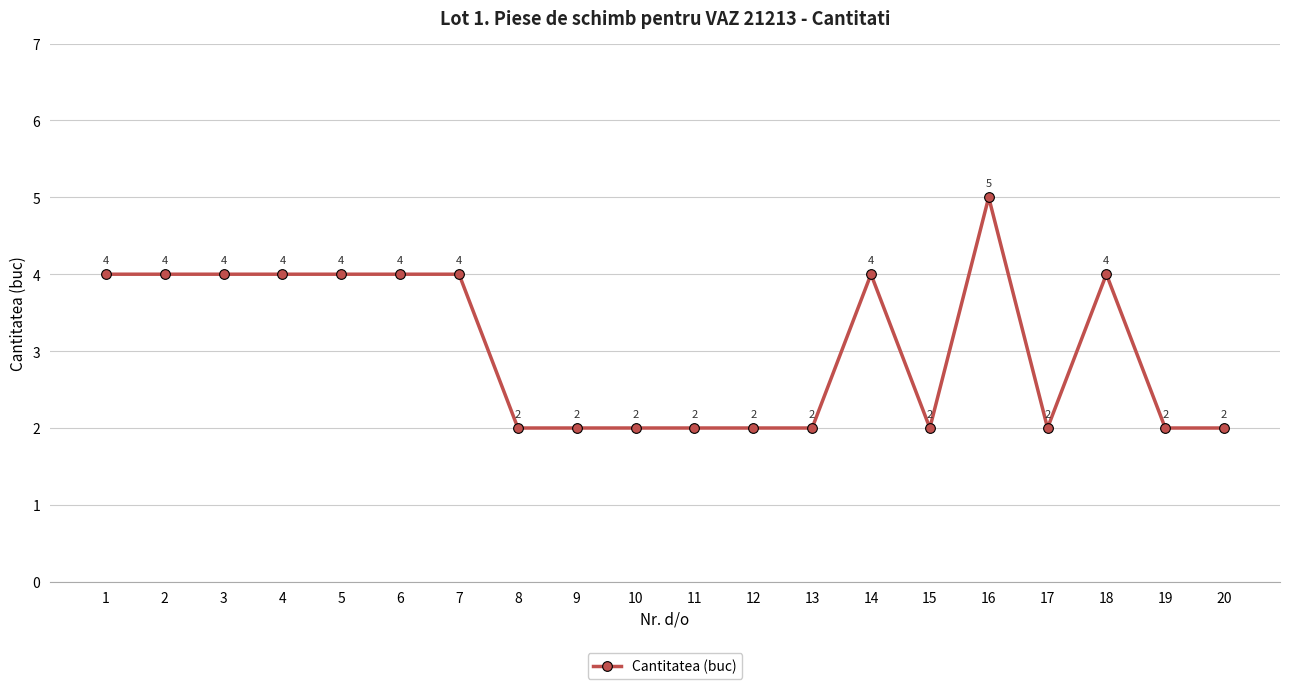

What is the approximate value at 7?

4